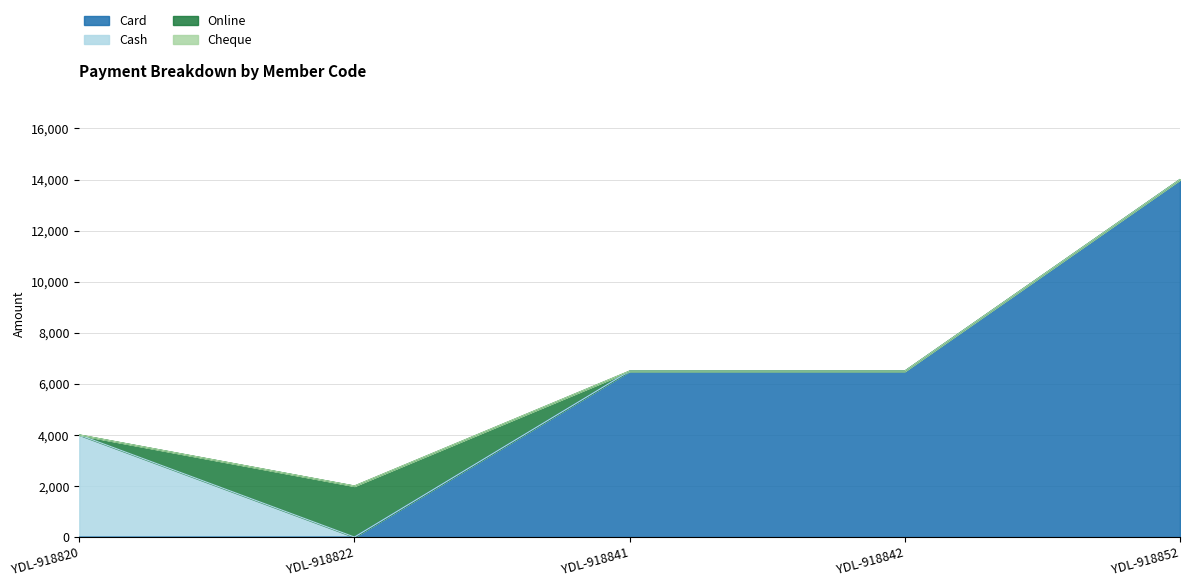

Which series has the largest range (max minus min)?

Card